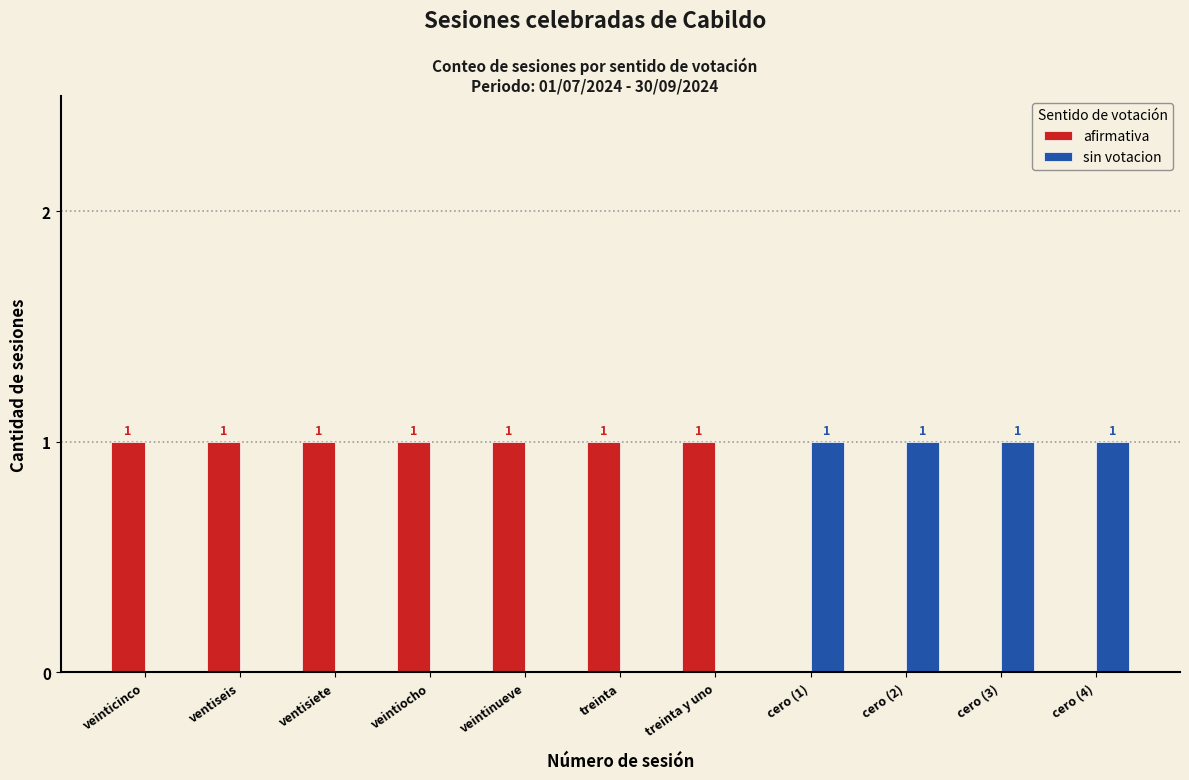

Count the number of categories in the chart.

11